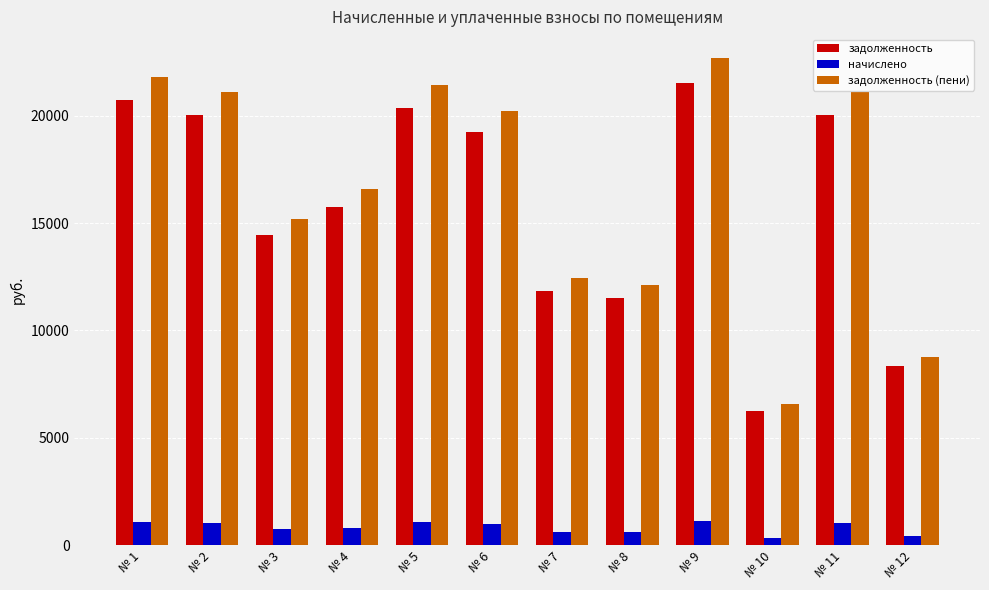

Are the bars grouped side by side (vs. stacked)?

Yes